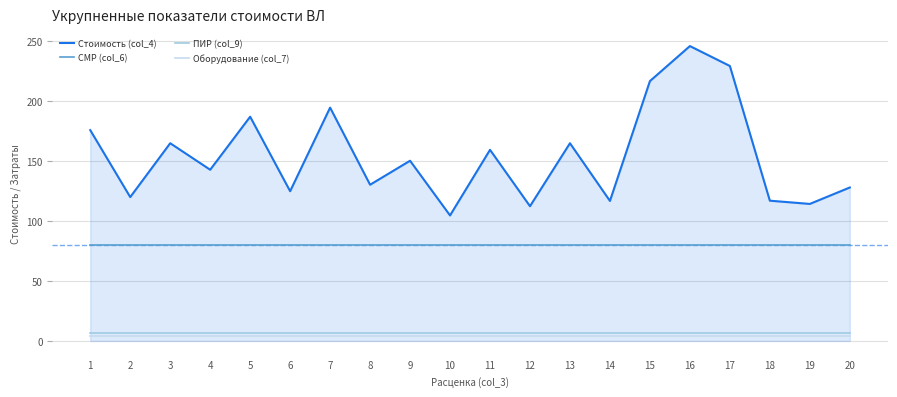

What is the maximum value shown in the chart?

245.8